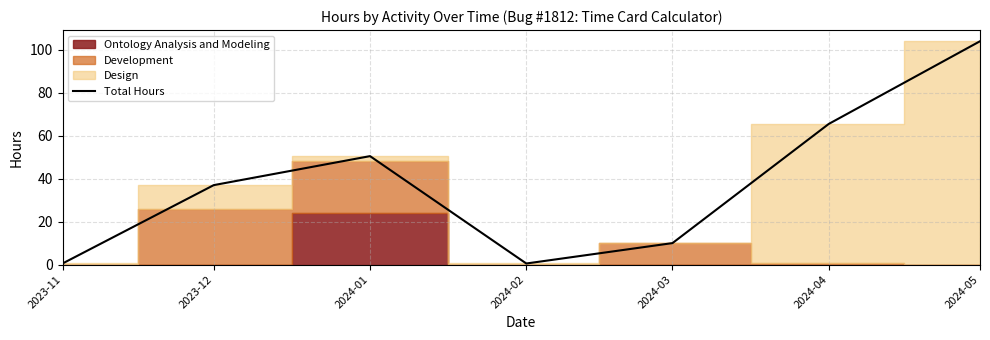

The chart shows a value of 37.0 at 2023-12. True or false?

True